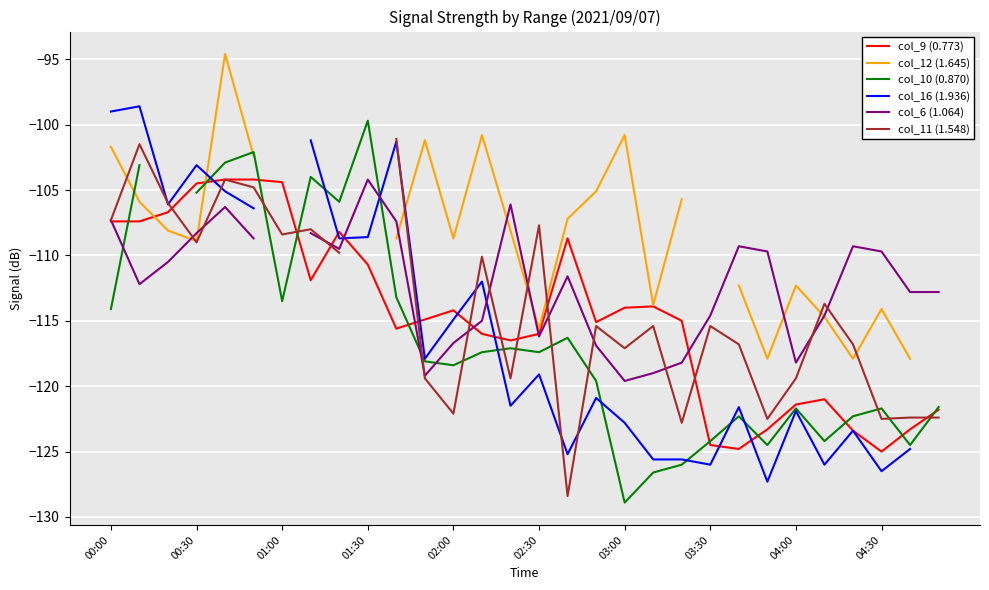

How many categories are shown in the chart?

30